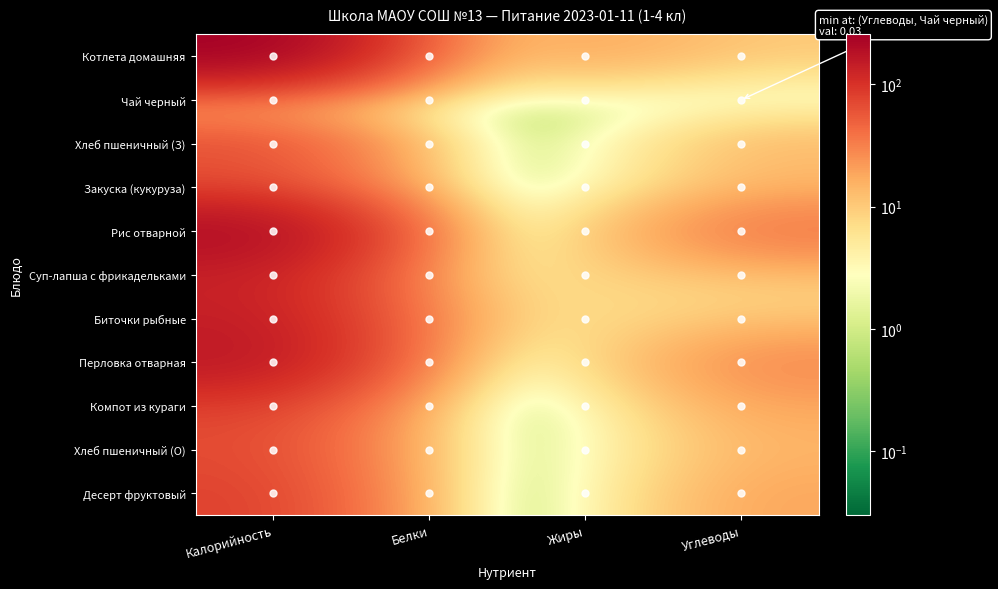

Count the number of categories in the chart.

4